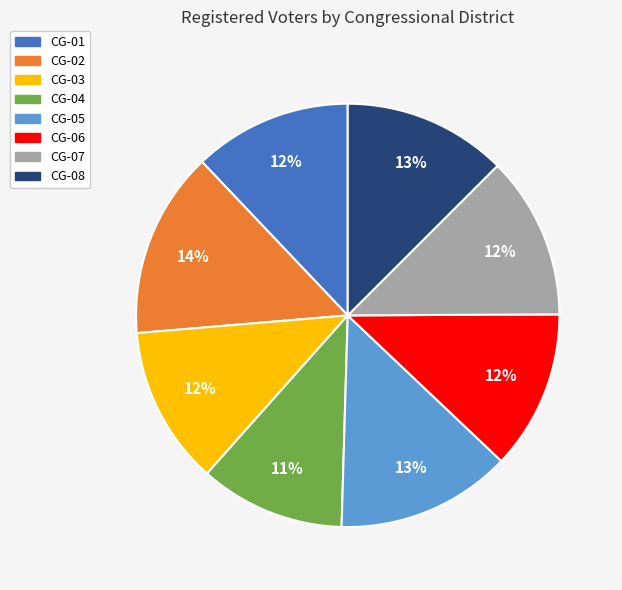

To the nearest percent, what is the difference between the largest and smallest slice percentages?

3%